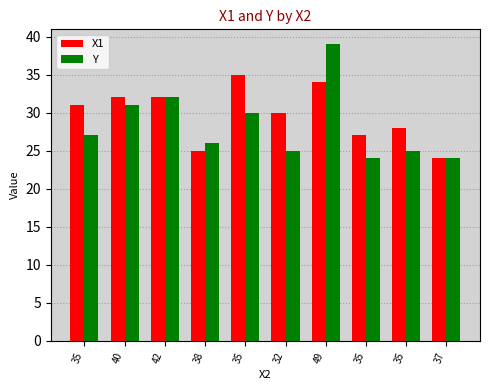

At which category does the chart reach its peak across all series?

49